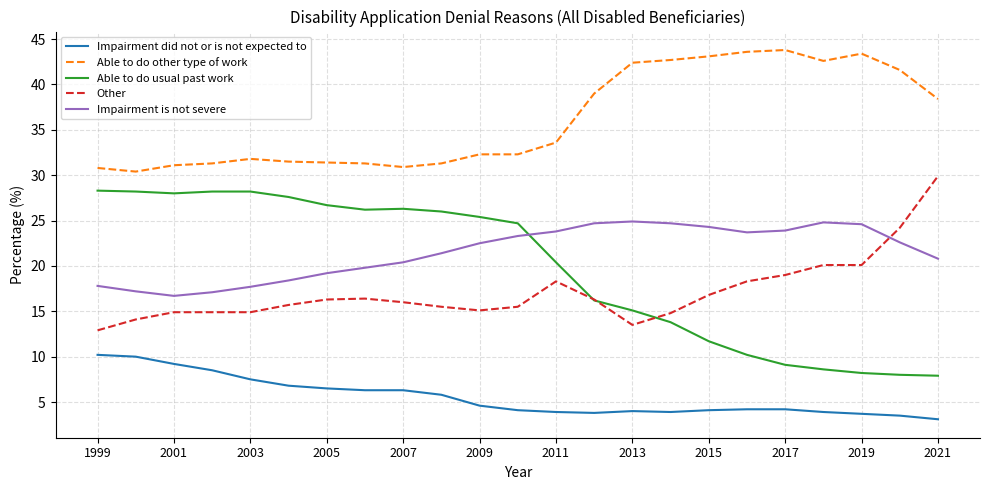

What is the sum of all Impairment is not severe values?

494.3